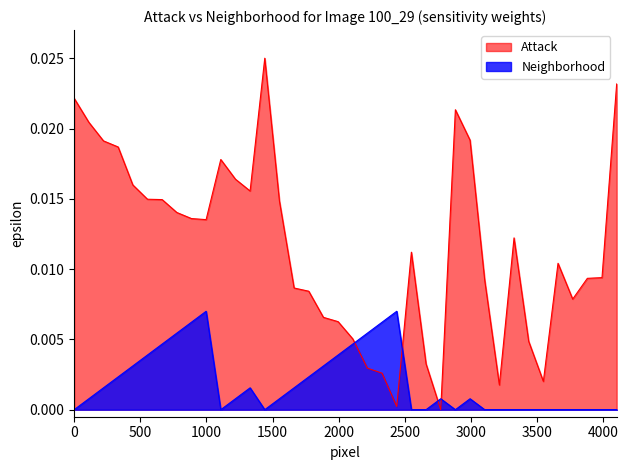

Rank the series by their average value, from lowest to highest.

Neighborhood, Attack